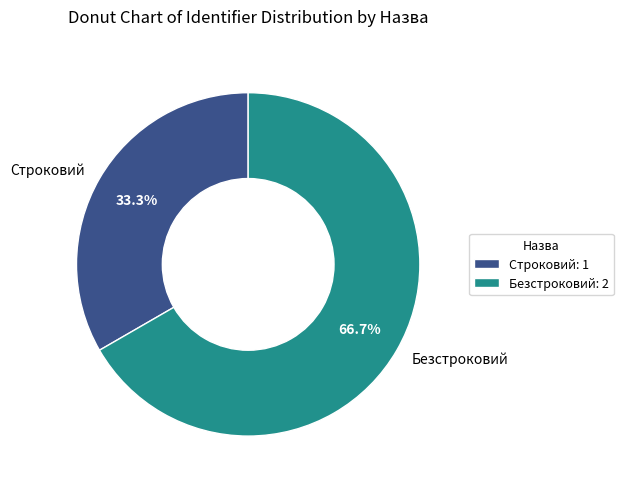

What percentage is the Строковий slice, to the nearest percent?

33%